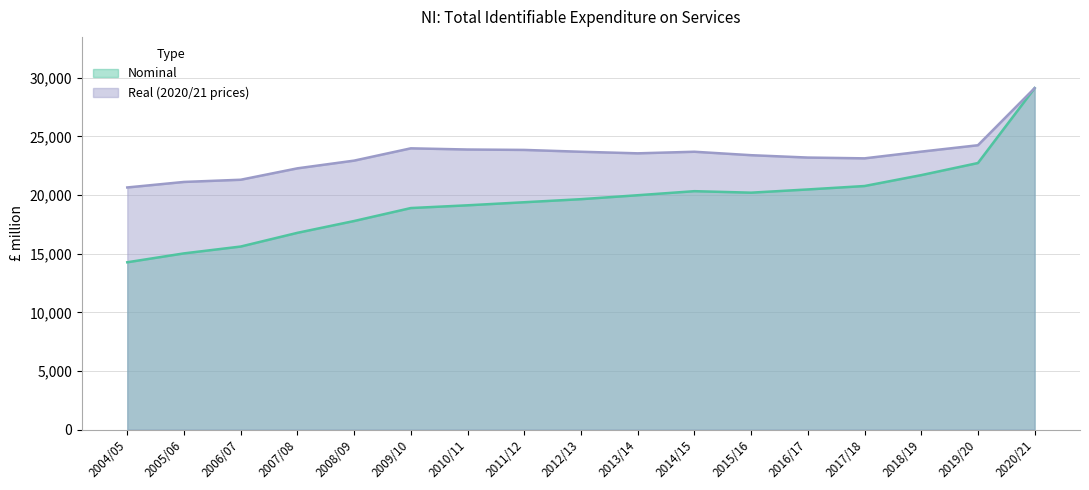

True or false: Nominal has more than 0 points higher than both neighbors.

True